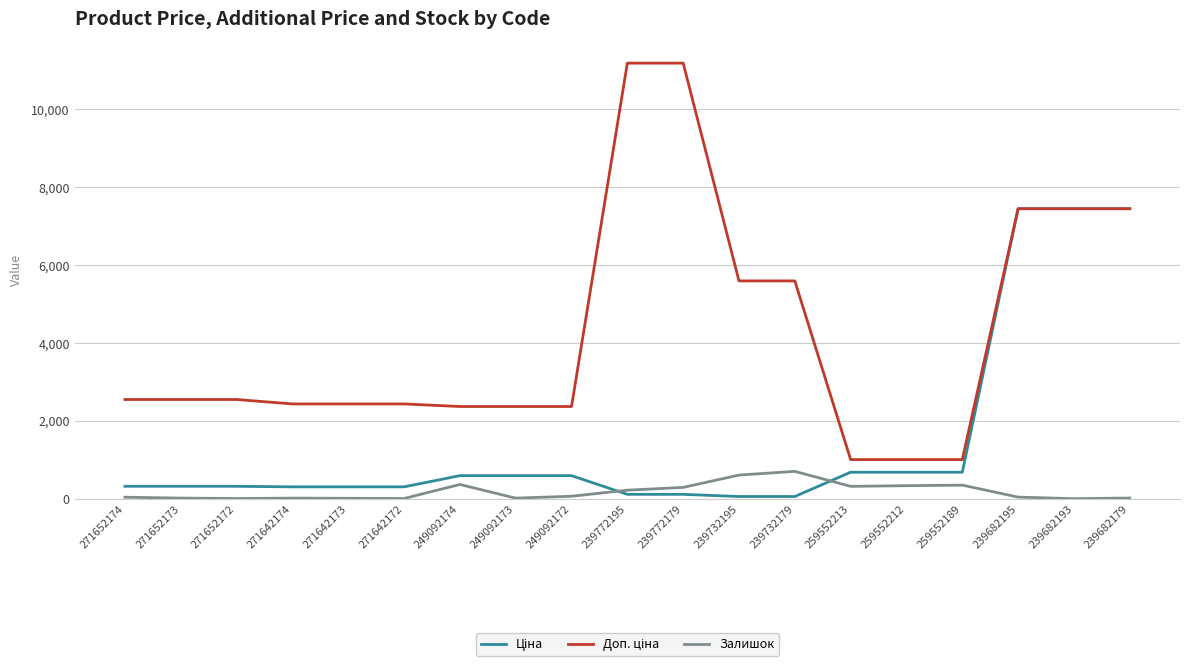

What is the spread (max minus min) of values at 259552213?

687.1